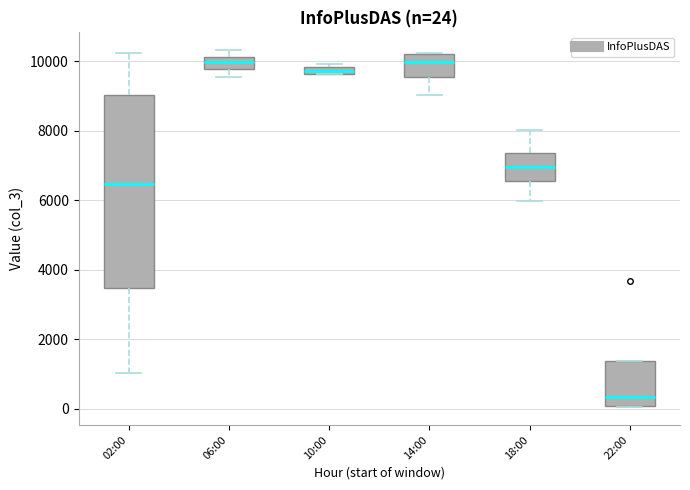

Which box is the tallest, from its lower edge to its upper edge?

02:00